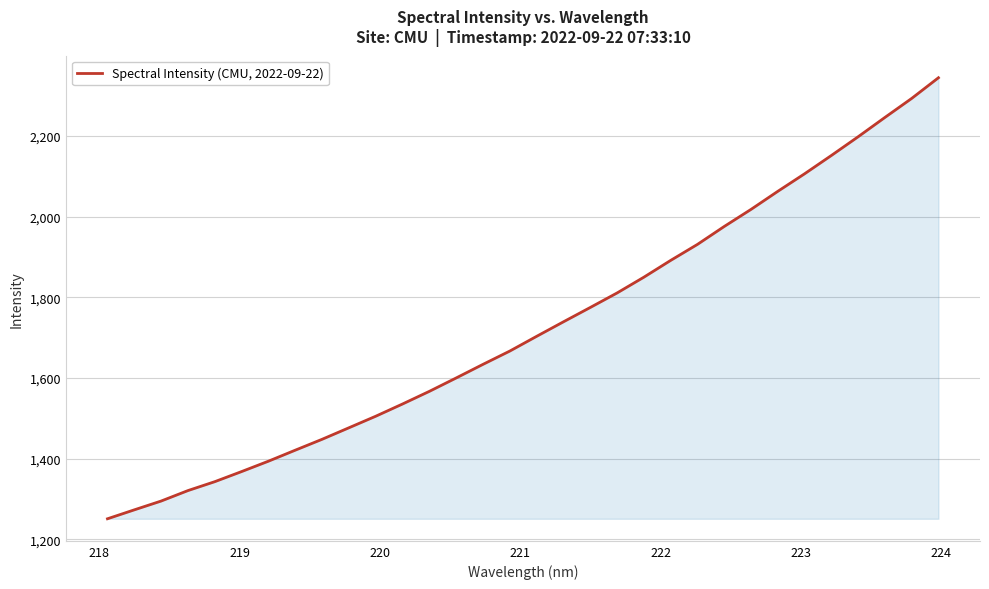

What is the smallest value displayed?

1251.1